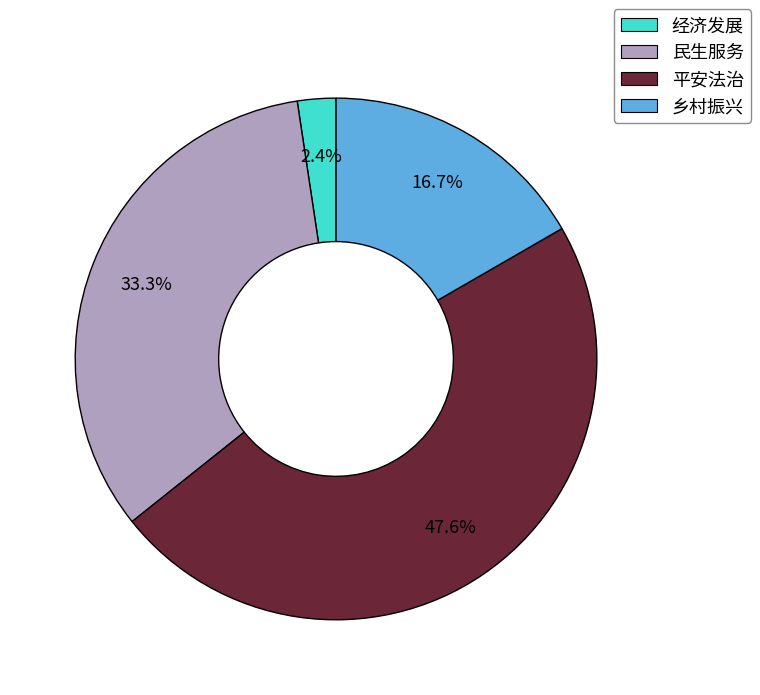

Between 民生服务 and 经济发展, which is larger?

民生服务